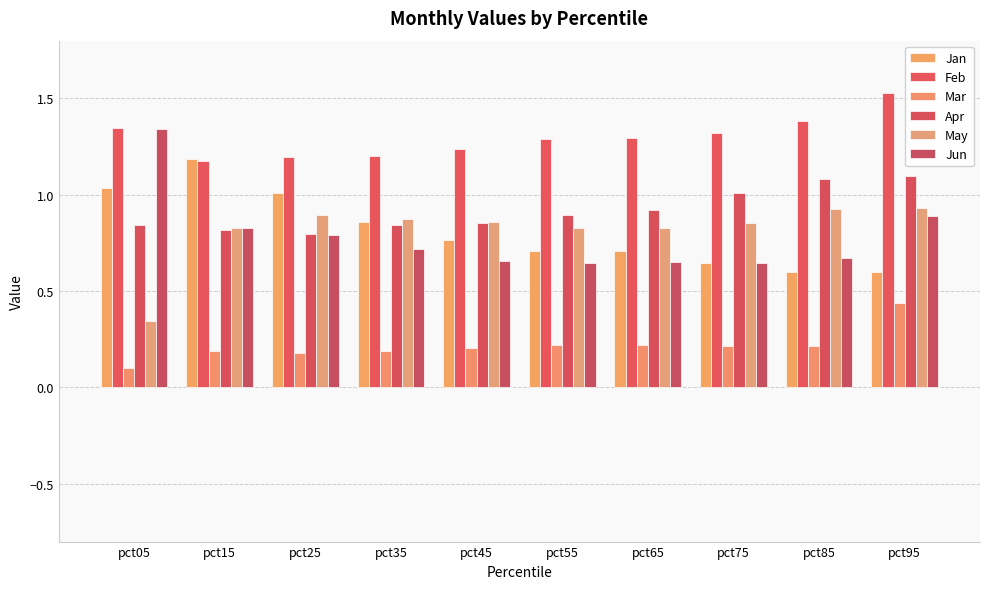

Which series changed the most between pct25 and pct55?

Jan